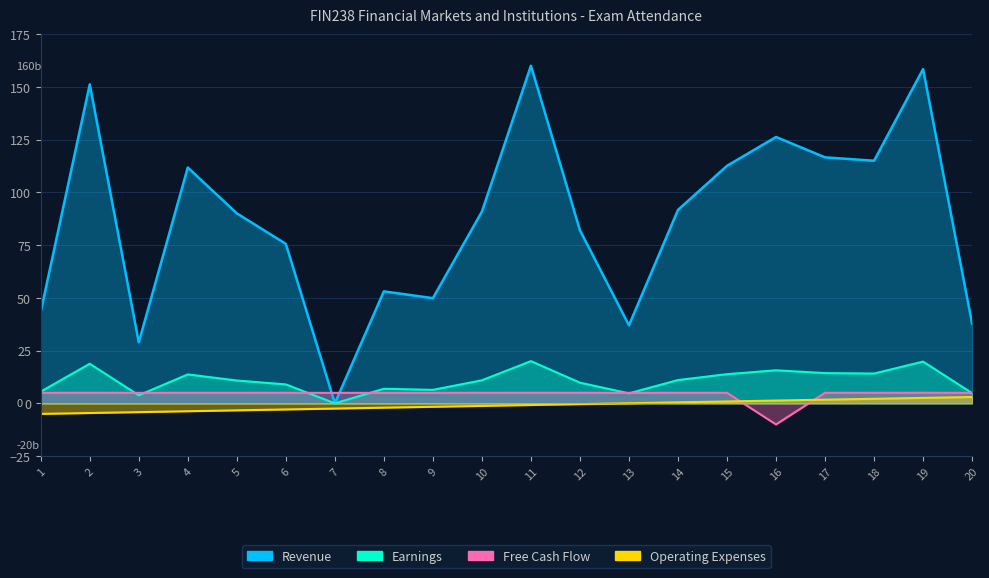

Between which two adjacent categories do Operating Expenses and Free Cash Flow first intersect?

15 and 16